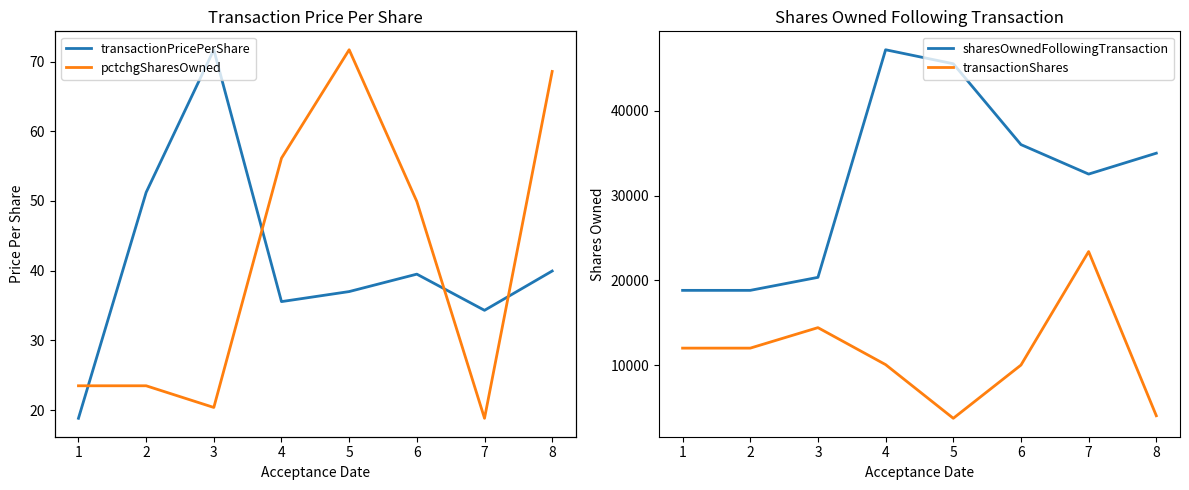

Is this an area chart (filled region under the line)?

No